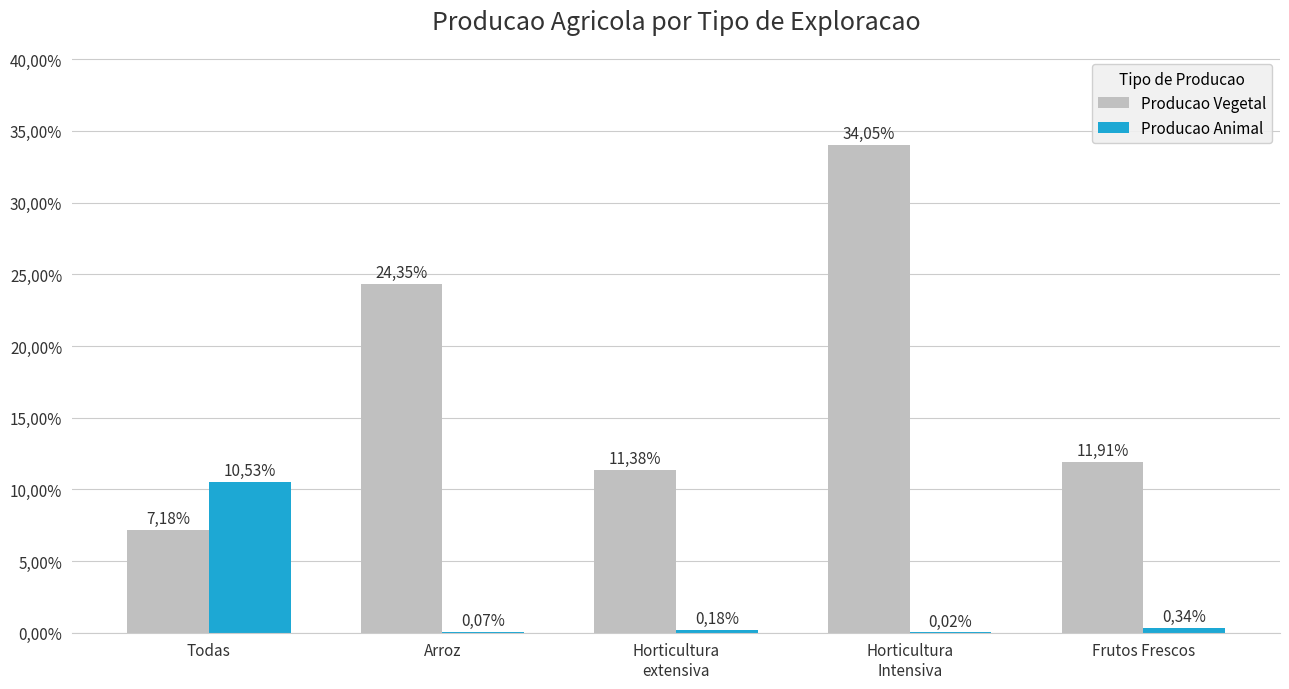

What is the label of the 1st bar from the left?

Todas